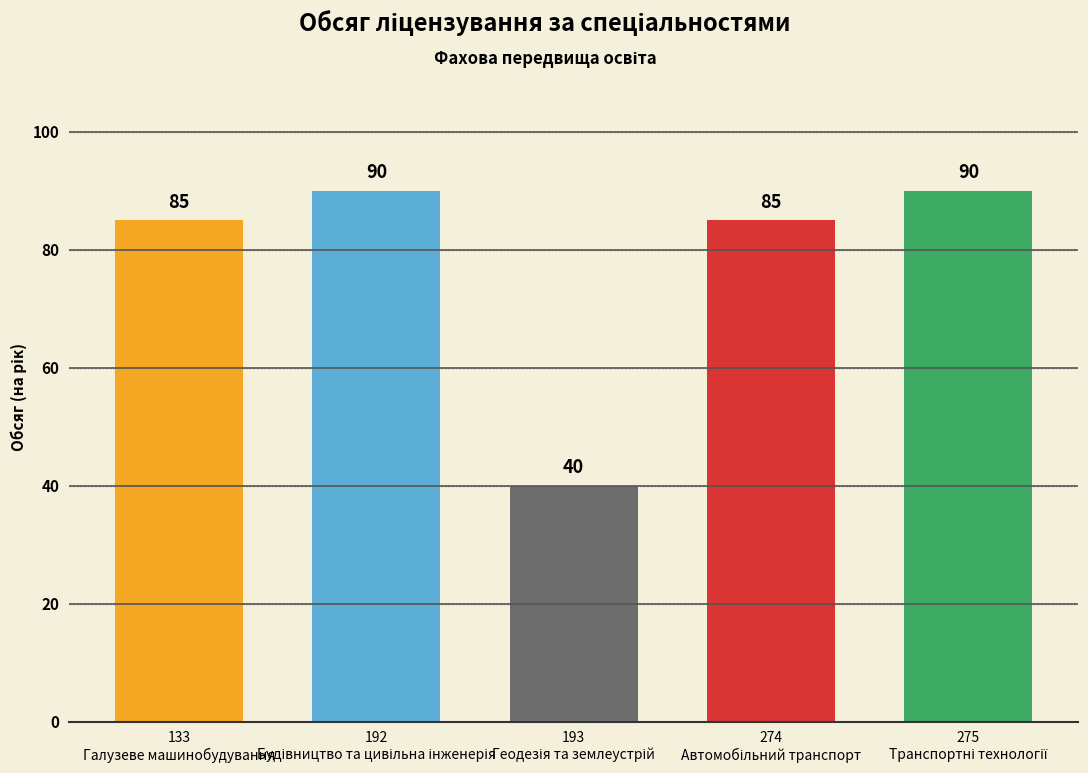

What is the smallest value displayed?

40